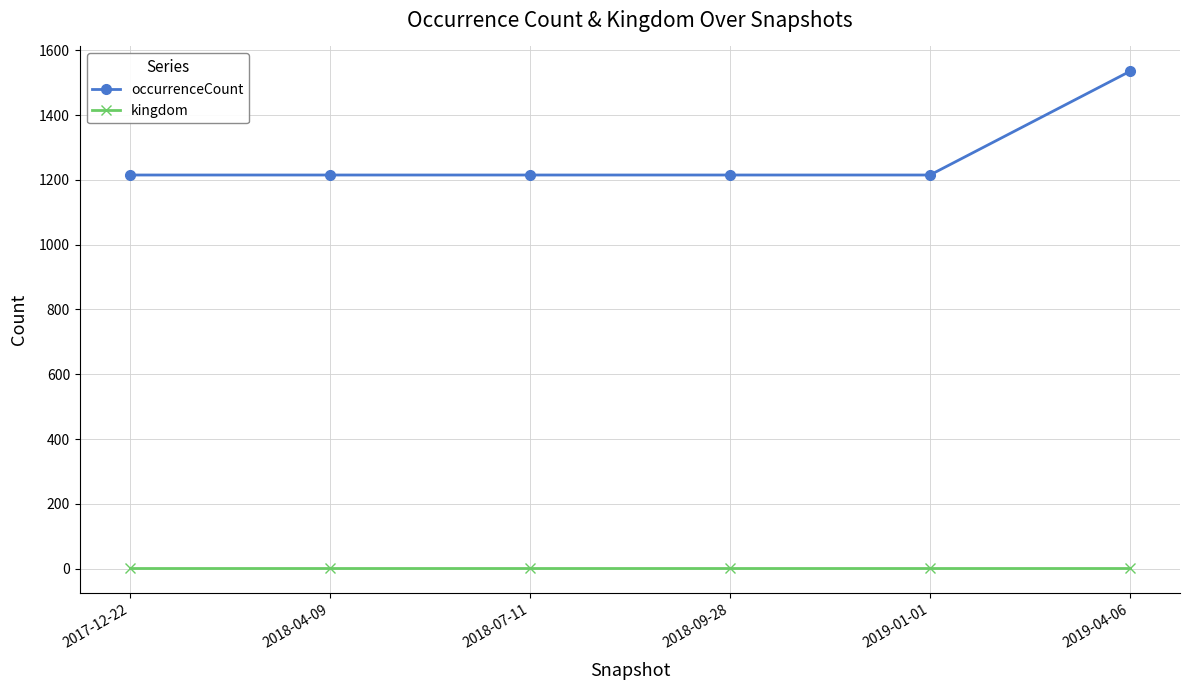

How many categories are shown in the chart?

6